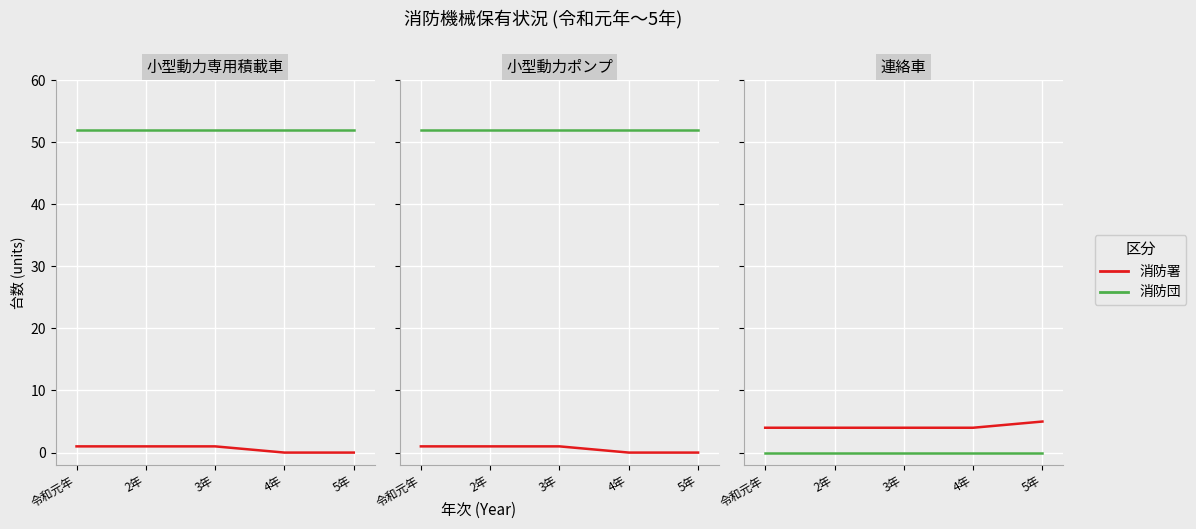

Rank the series at 5年 from highest to lowest value.

消防署, 消防団